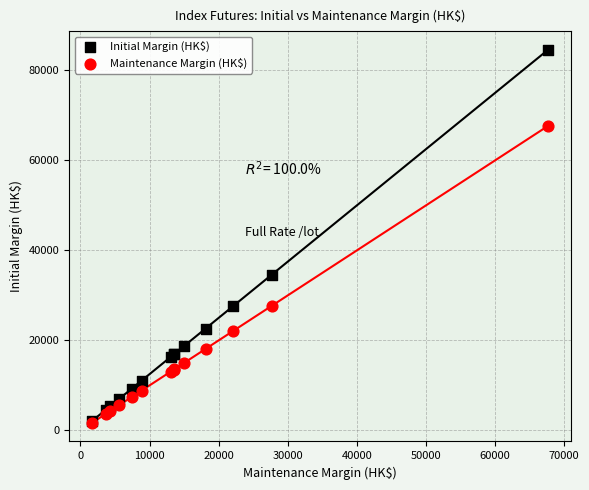

In the Initial Margin (HK$) series, what Y value is closest to 43311?

34580